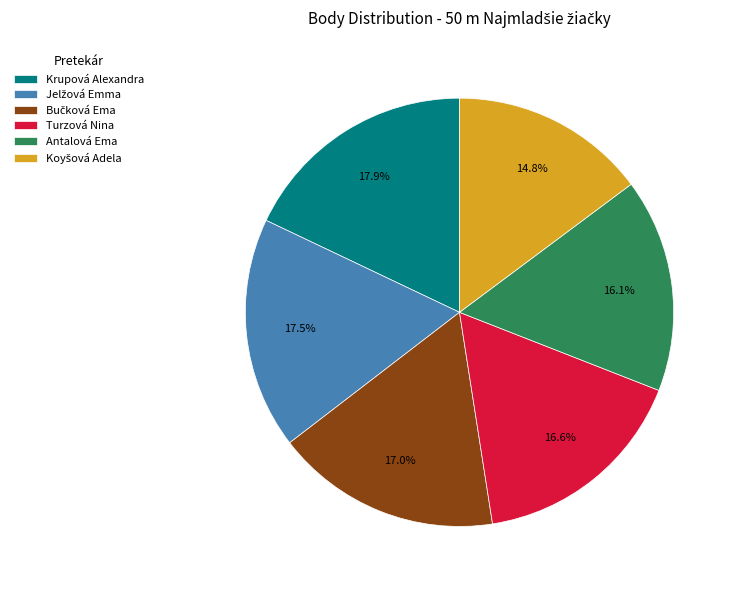

How much of the chart is everything except Antalová Ema?

83.9%